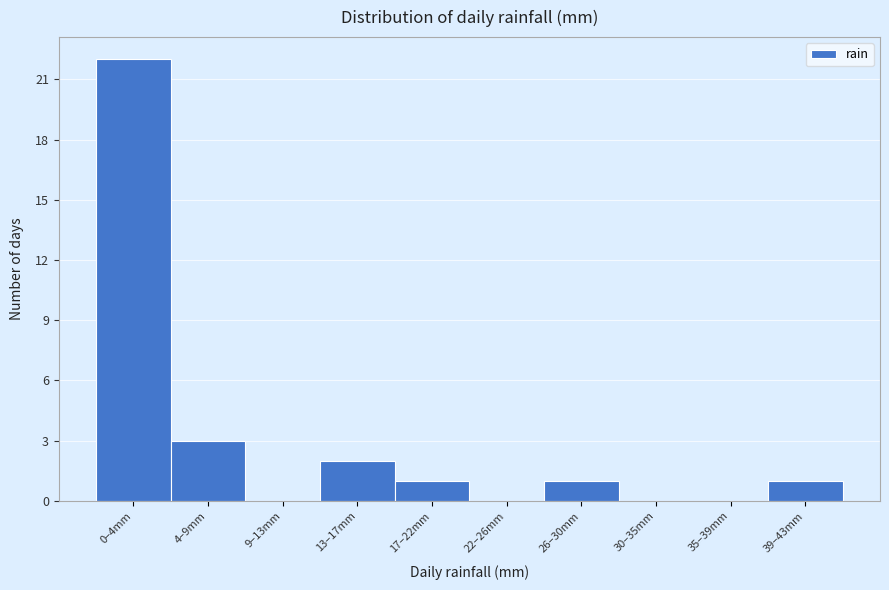

Reading left to right, what are all the values shown in this chart?

0–4mm=22	4–9mm=3	9–13mm=0	13–17mm=2	17–22mm=1	22–26mm=0	26–30mm=1	30–35mm=0	35–39mm=0	39–43mm=1